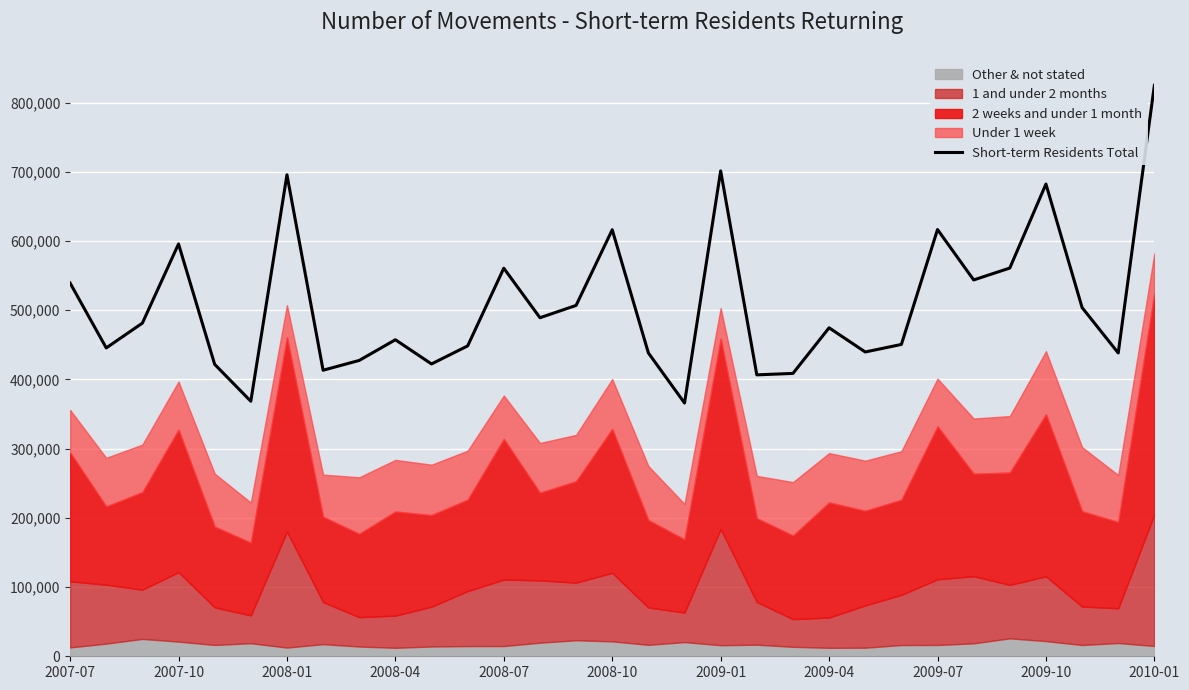

The value at 25 is 543690. True or false?

True